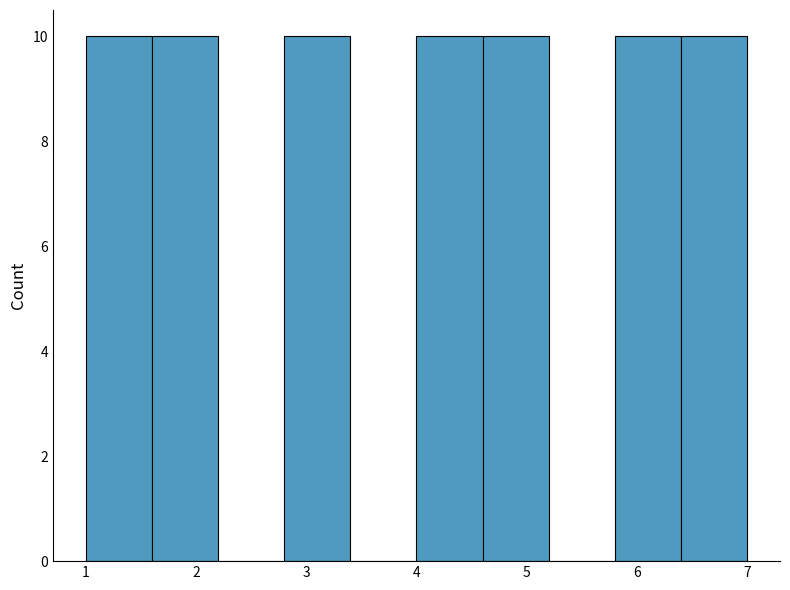

What is the height of the bar covering 2.8 to 3.4 on the x-axis? The values are not printed on the chart, so give them approximately, as read against the axis.

10